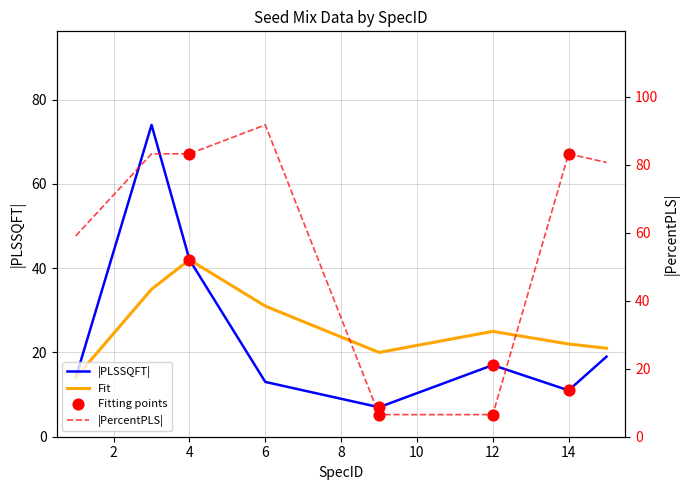

Is the value of fit_y at 3 greater than the value of PercentPLS at 9?

Yes